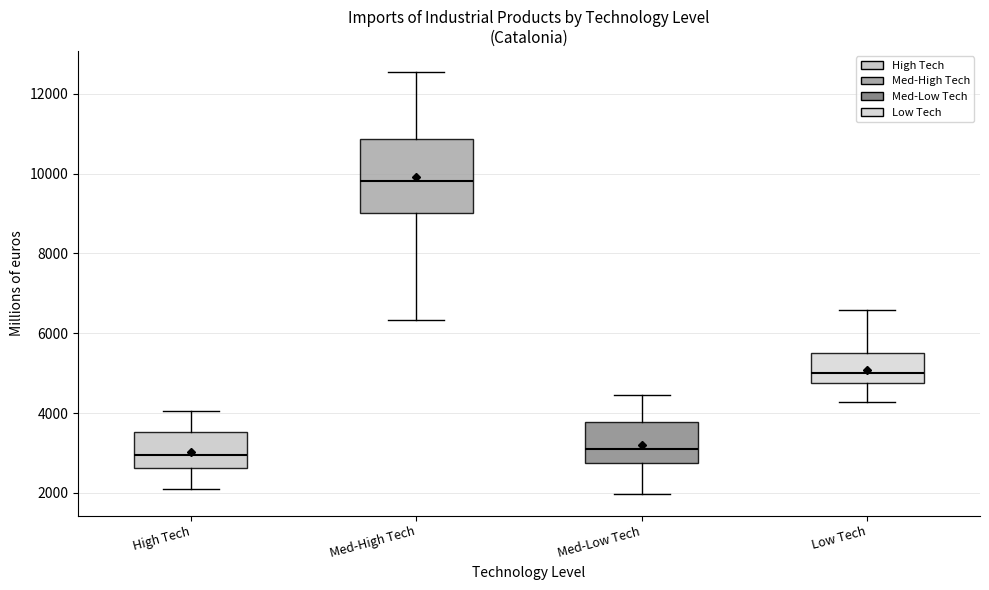

Comparing the boxes themselves (not the whiskers), which one is the tallest?

Med-High Tech